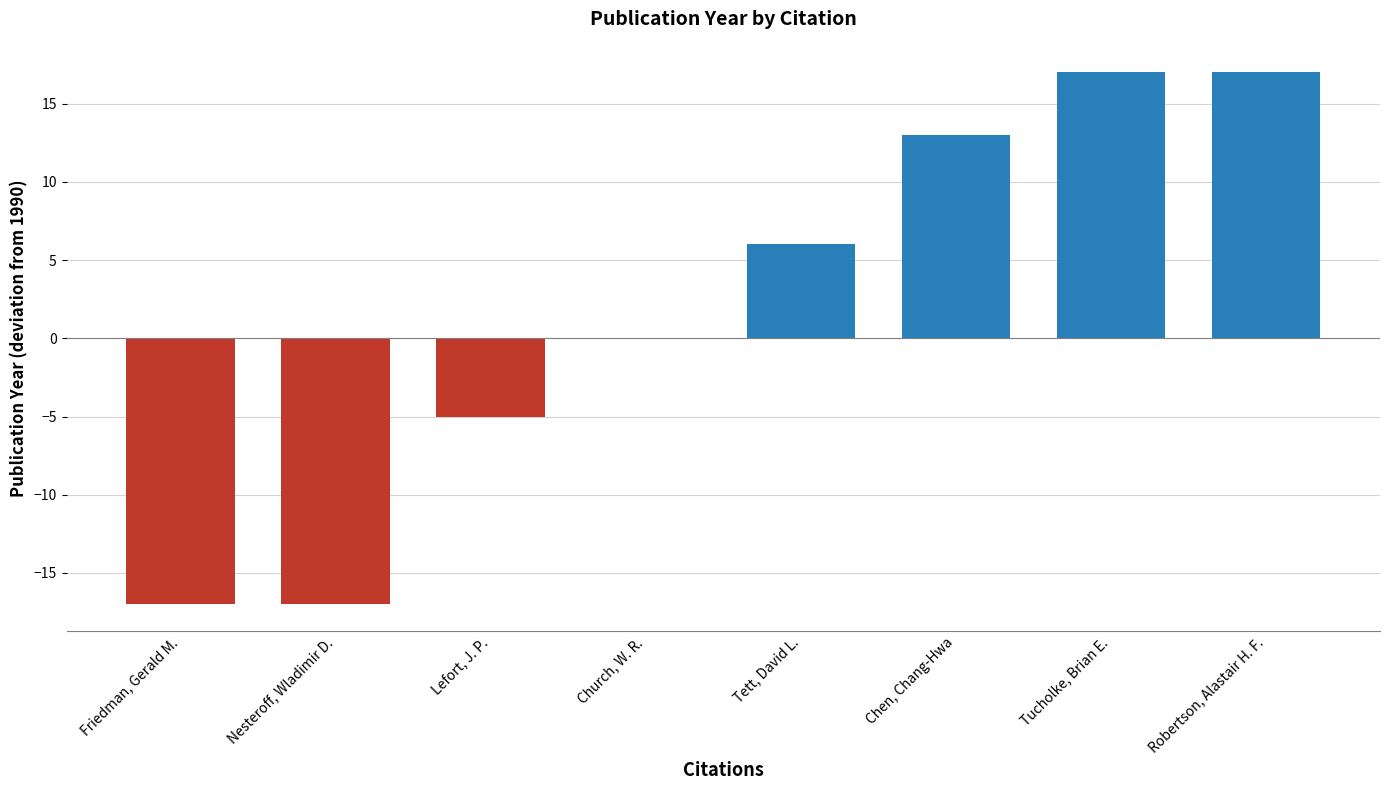

What is the greatest value displayed?

17